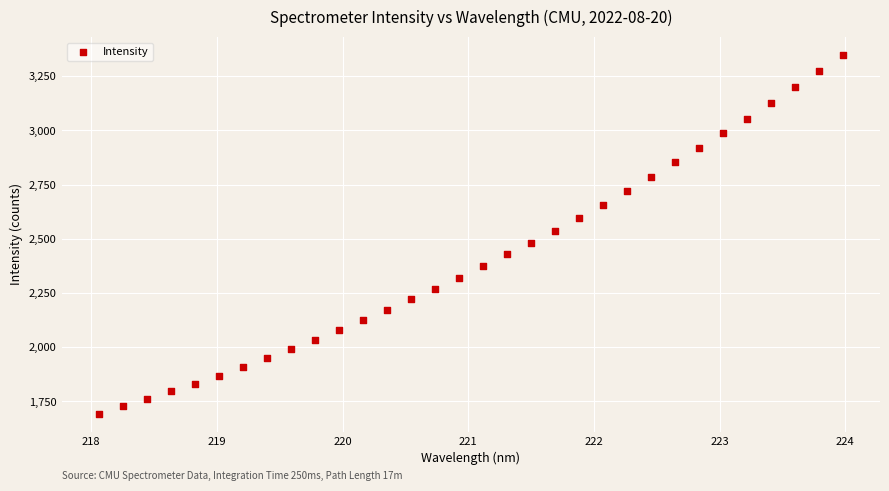

What is the range of X values (max minus min)?

5.9